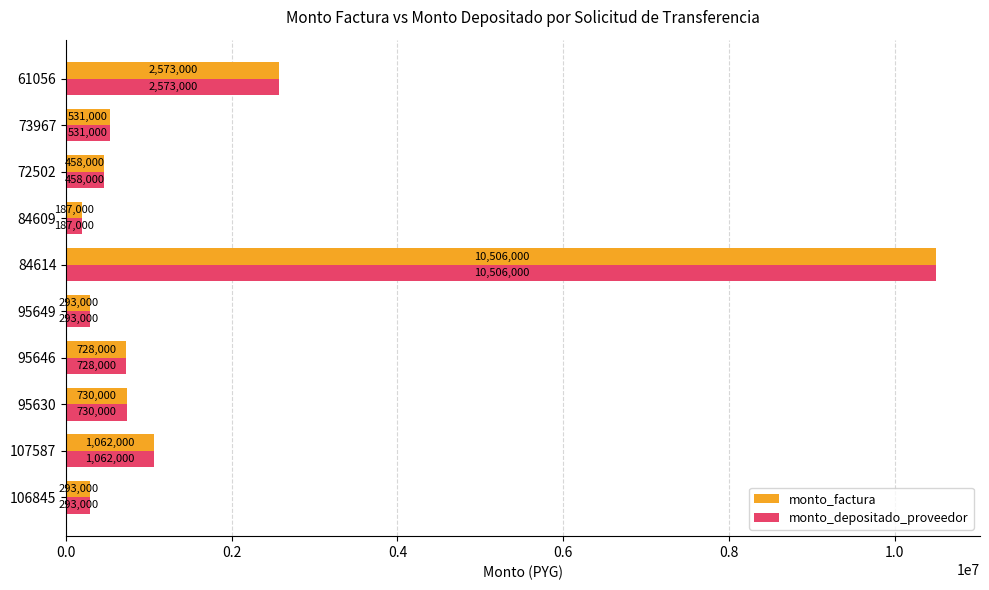

What is the difference between the second highest and minimum values in the monto_depositado_proveedor series?

2386000